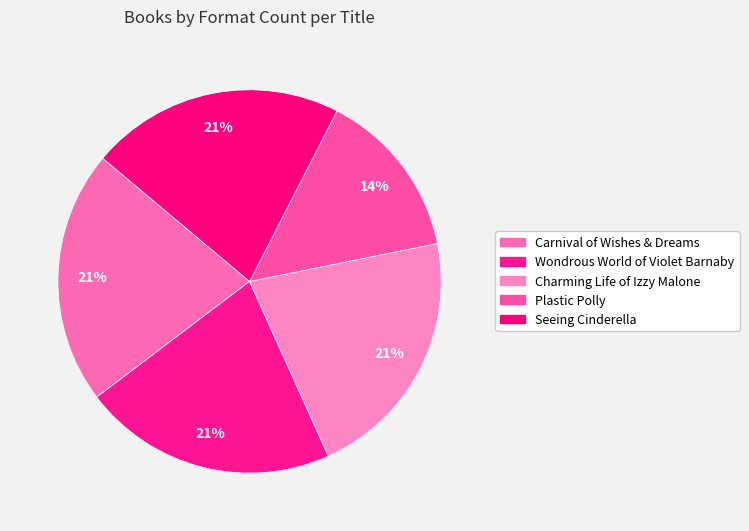

What percentage do Wondrous World of Violet Barnaby and Seeing Cinderella together represent?

42.9%